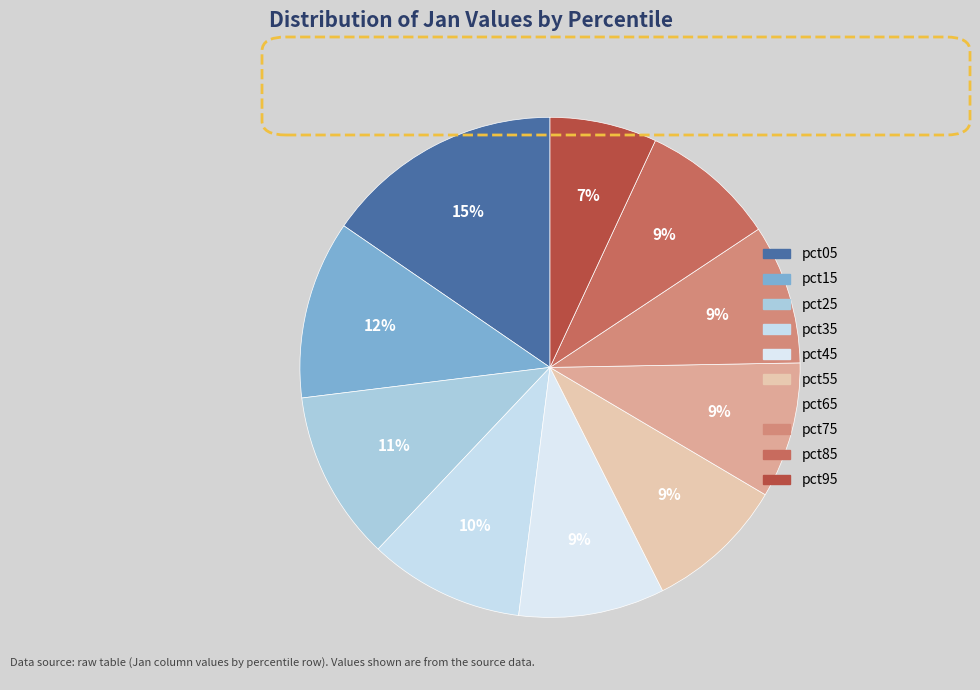

How many slices are in this pie chart?

10